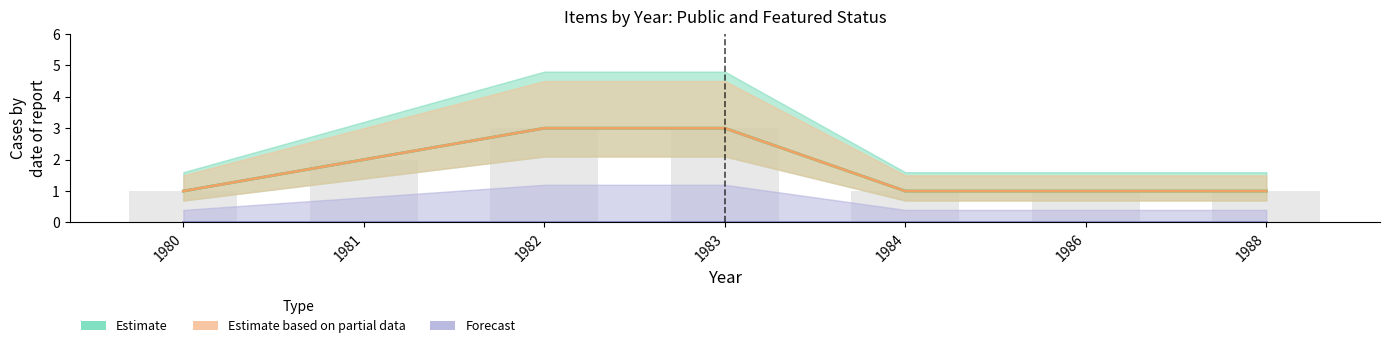

Does the chart contain any negative values?

No